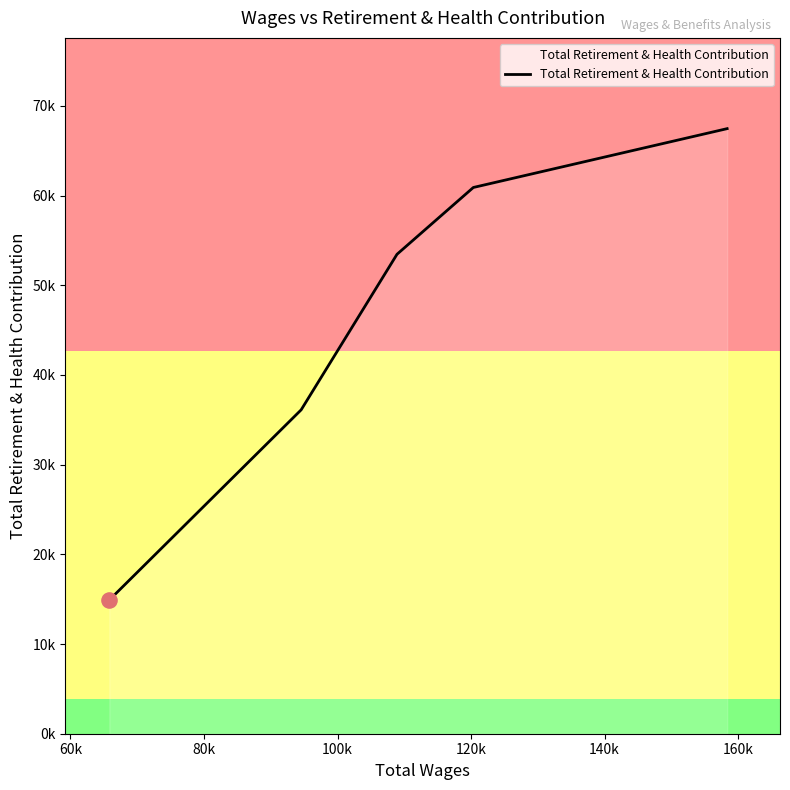

Does the chart have visible grid lines?

No